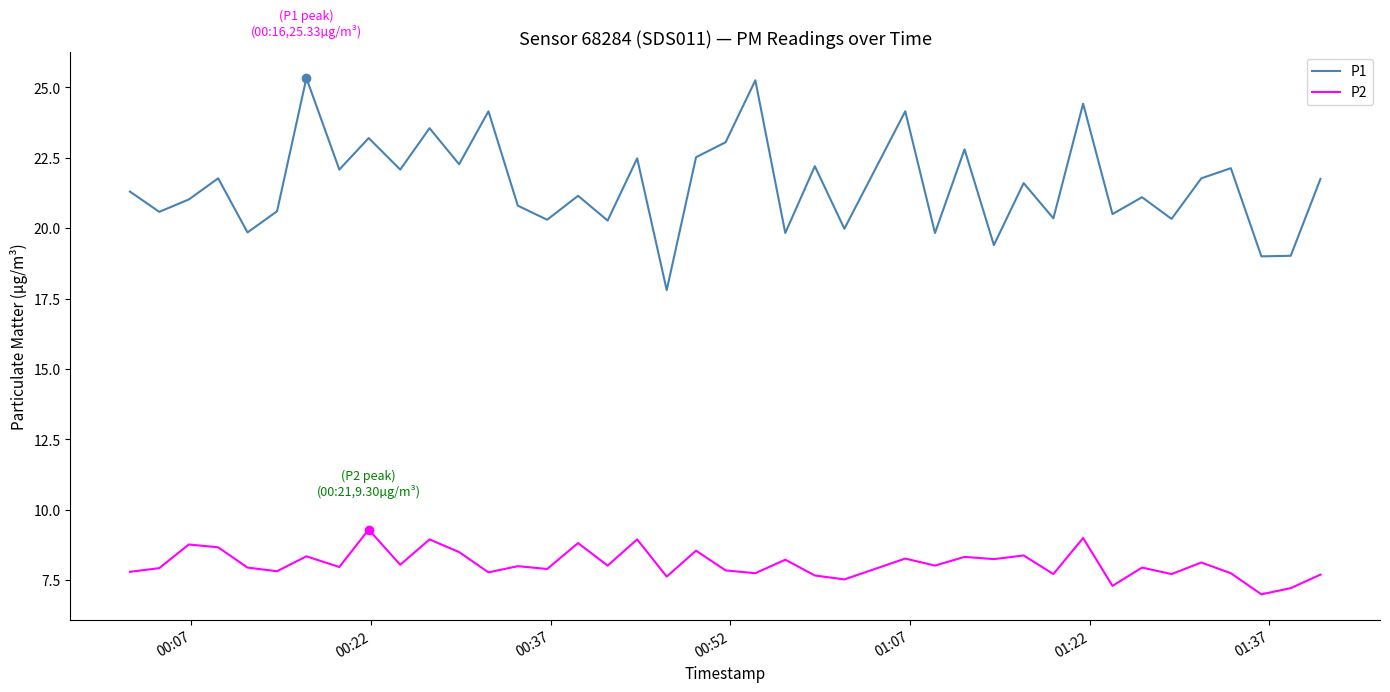

List the series in order of their overall mean, lowest first.

P2, P1